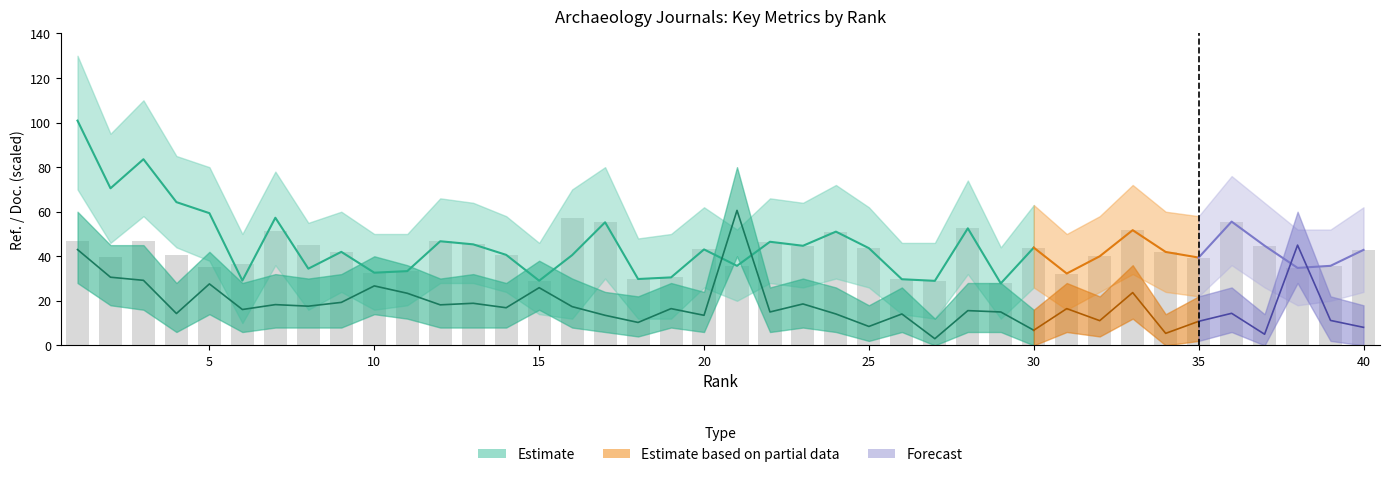

What is the value of the Ref. / Doc. bar at the 12th from the left?

46.7